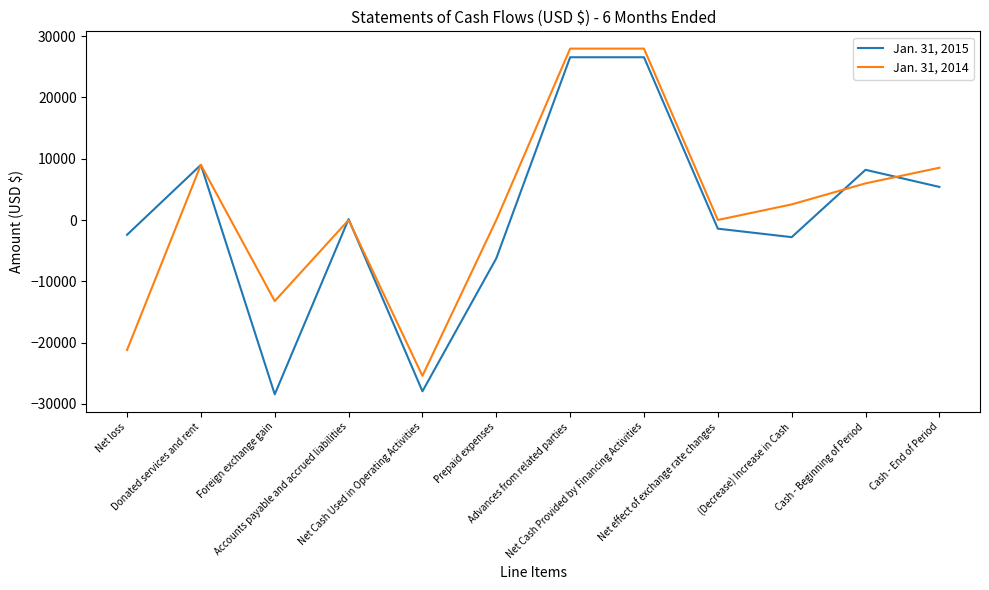

What is the greatest value displayed?

27967